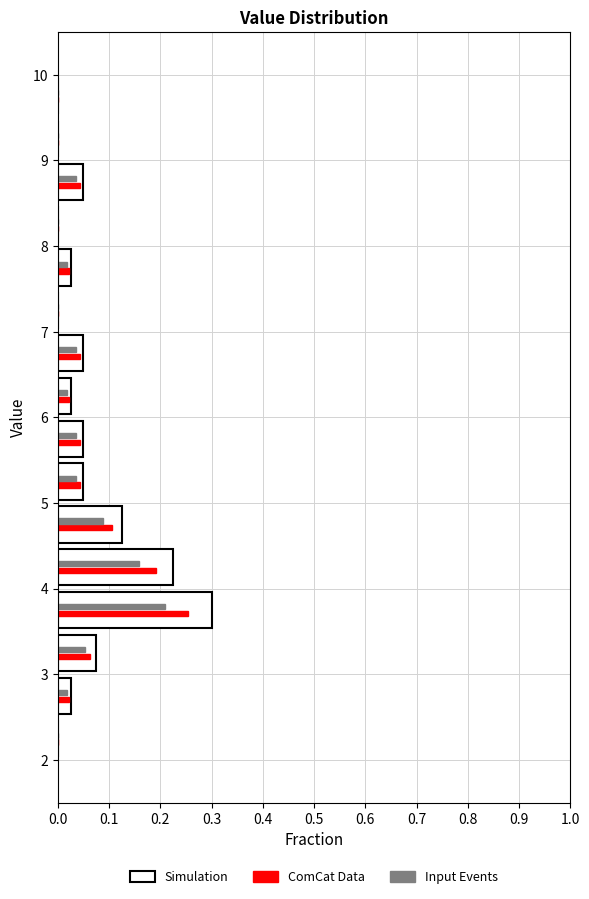

In the Simulation series, which range on the y-axis has the longest bar?

3.5 to 4.0